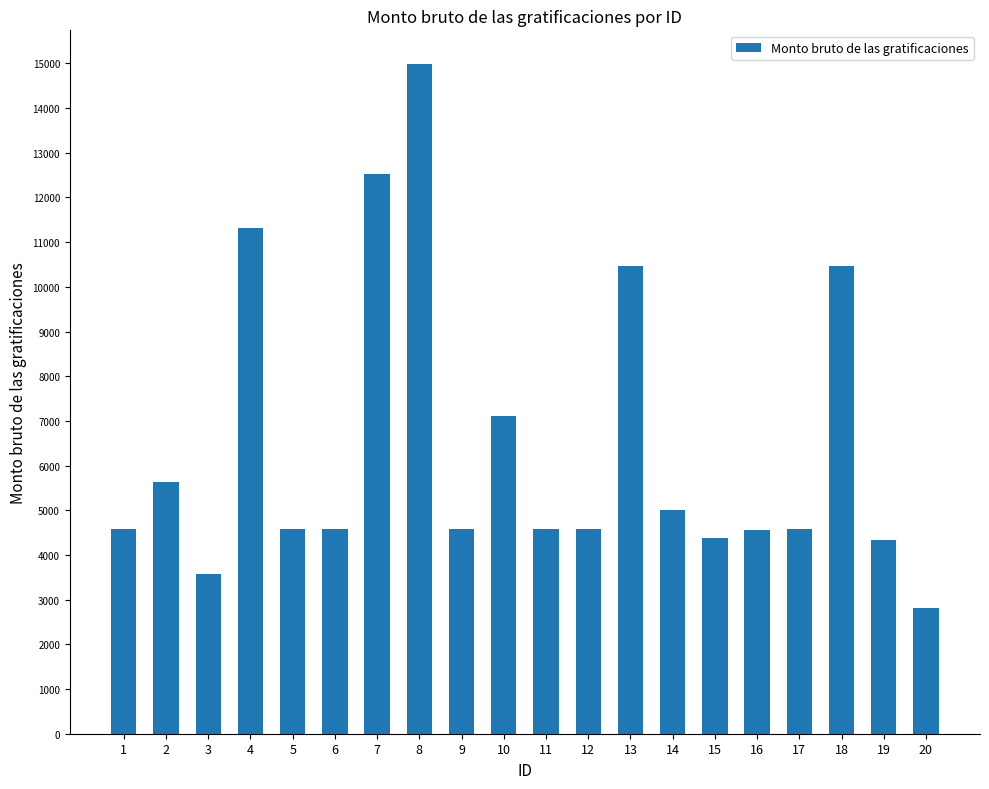

What is the difference between the maximum and second lowest values?

11414